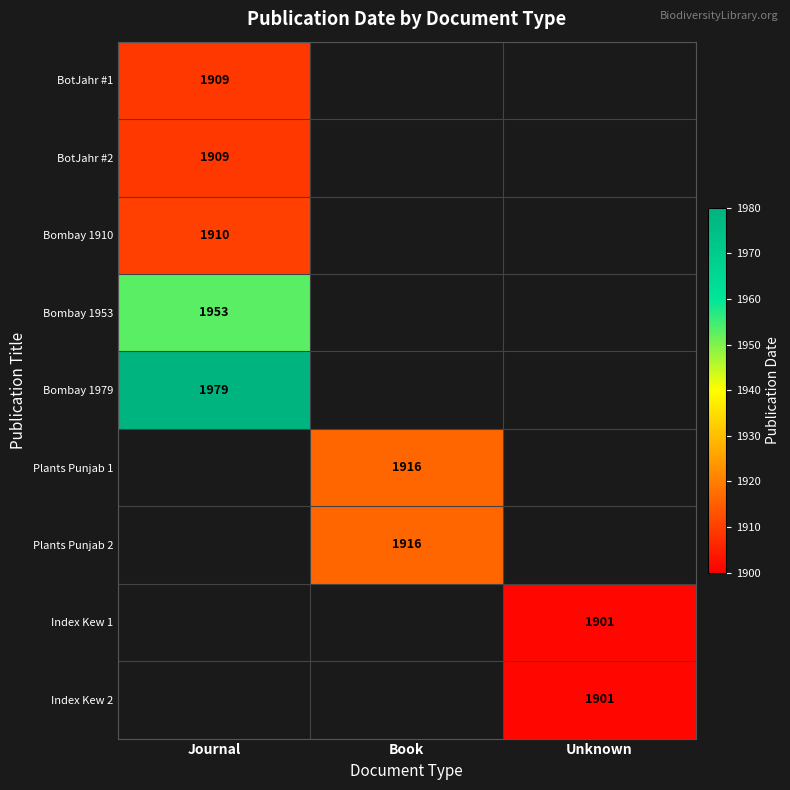

Is it true that Bombay 1979 equals 2905 at Journal?

False